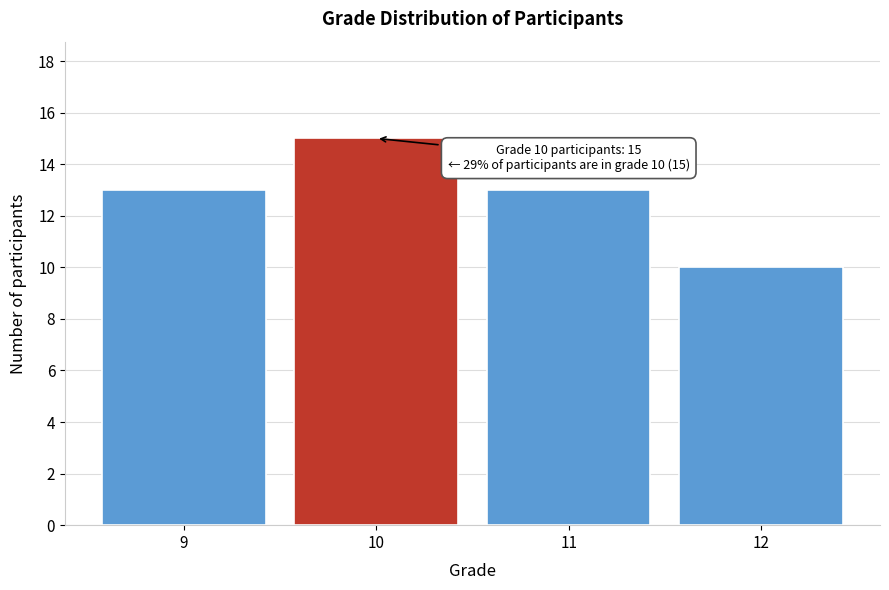

Reading left to right, extract all data points from this chart.

13	15	13	10